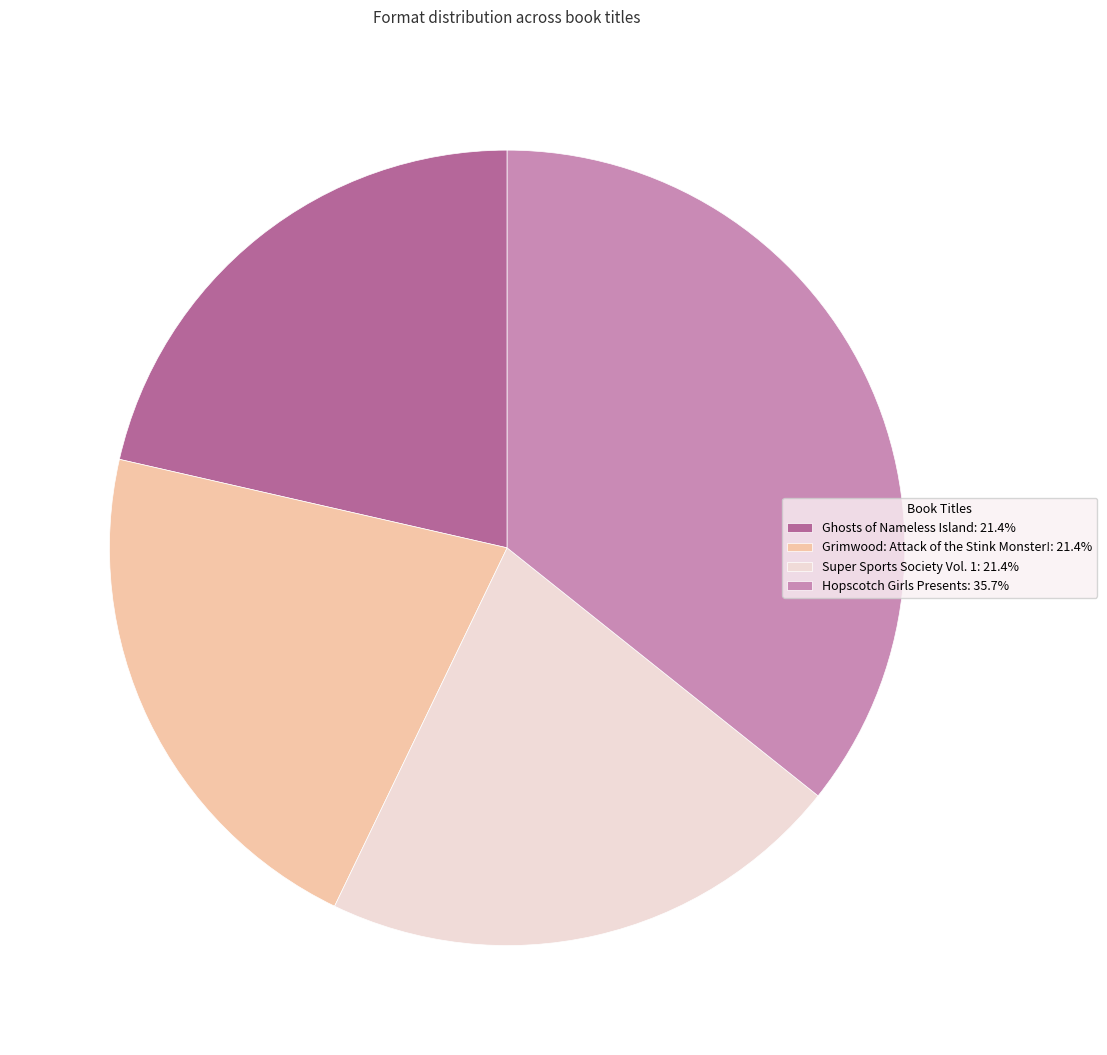

Is there any slice that represents more than half of the pie?

No